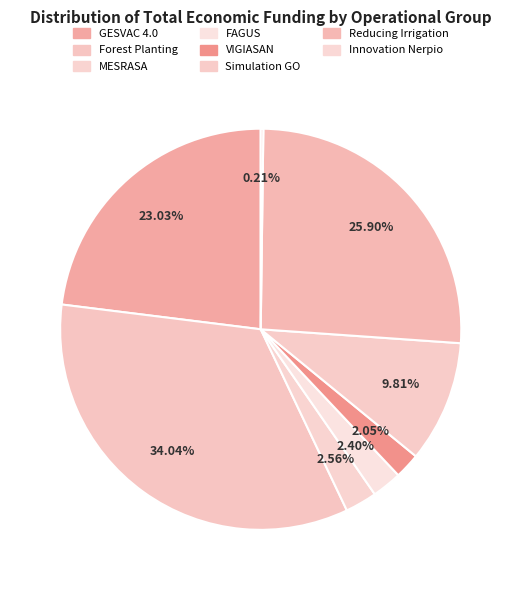

Which slice is the smallest?

Innovation Nerpio